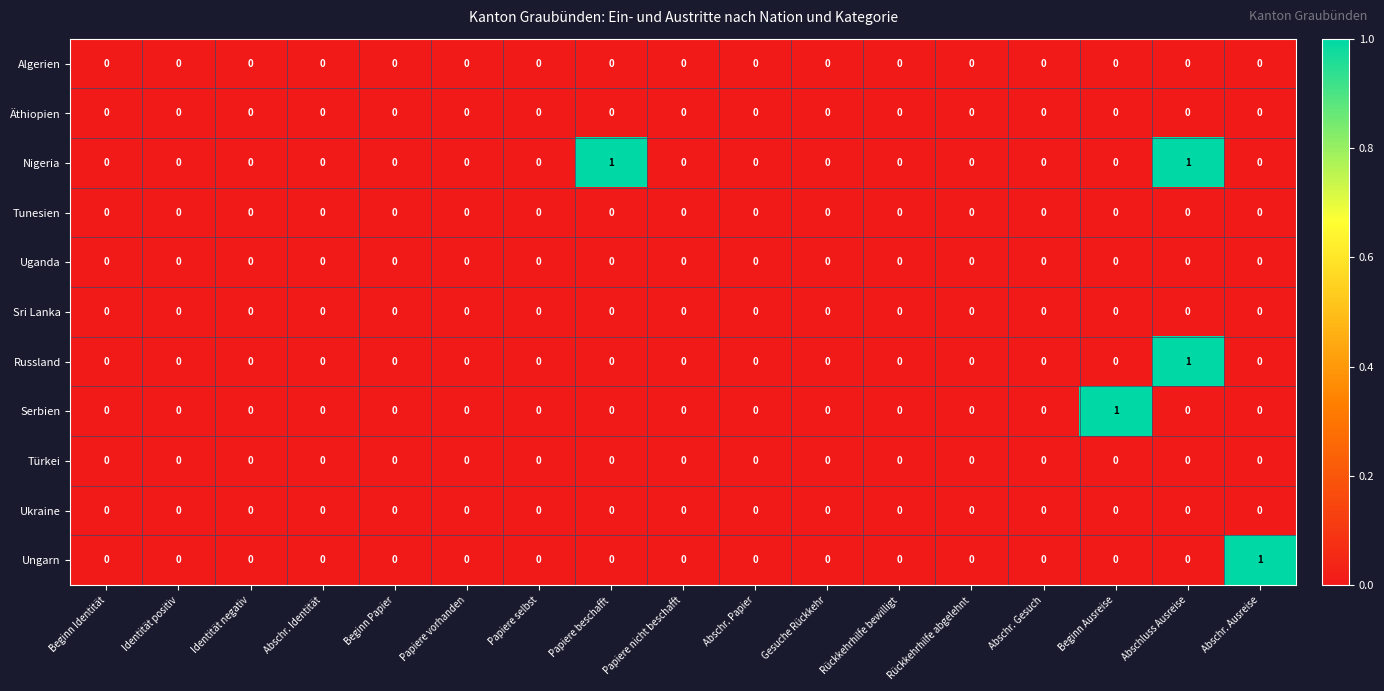

Which series has the largest total across all categories?

Nigeria